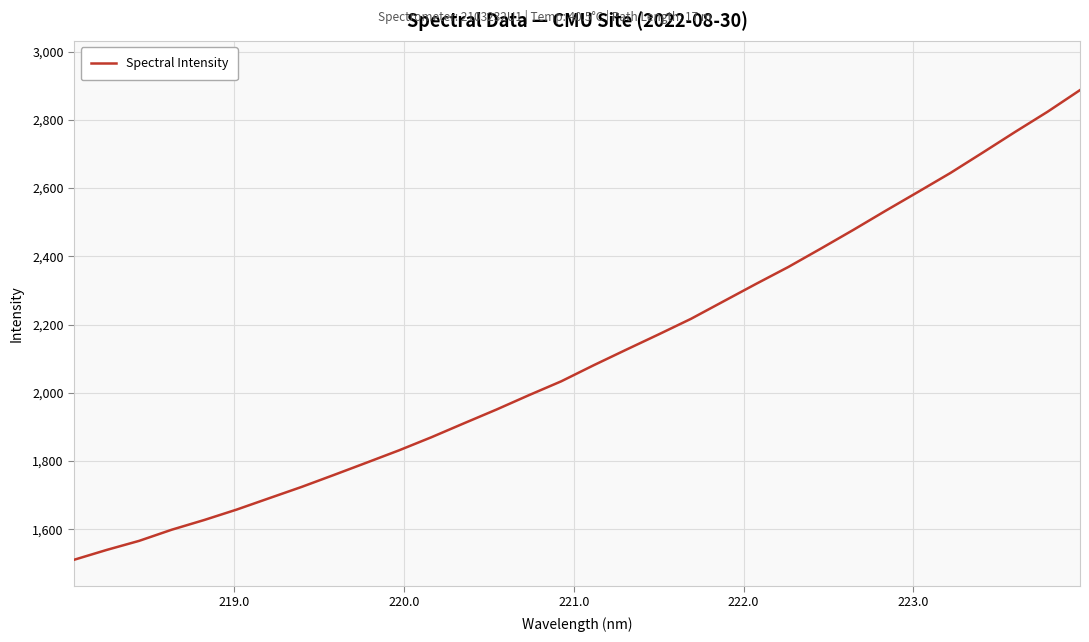

What is the difference between the maximum and minimum values?

1376.2